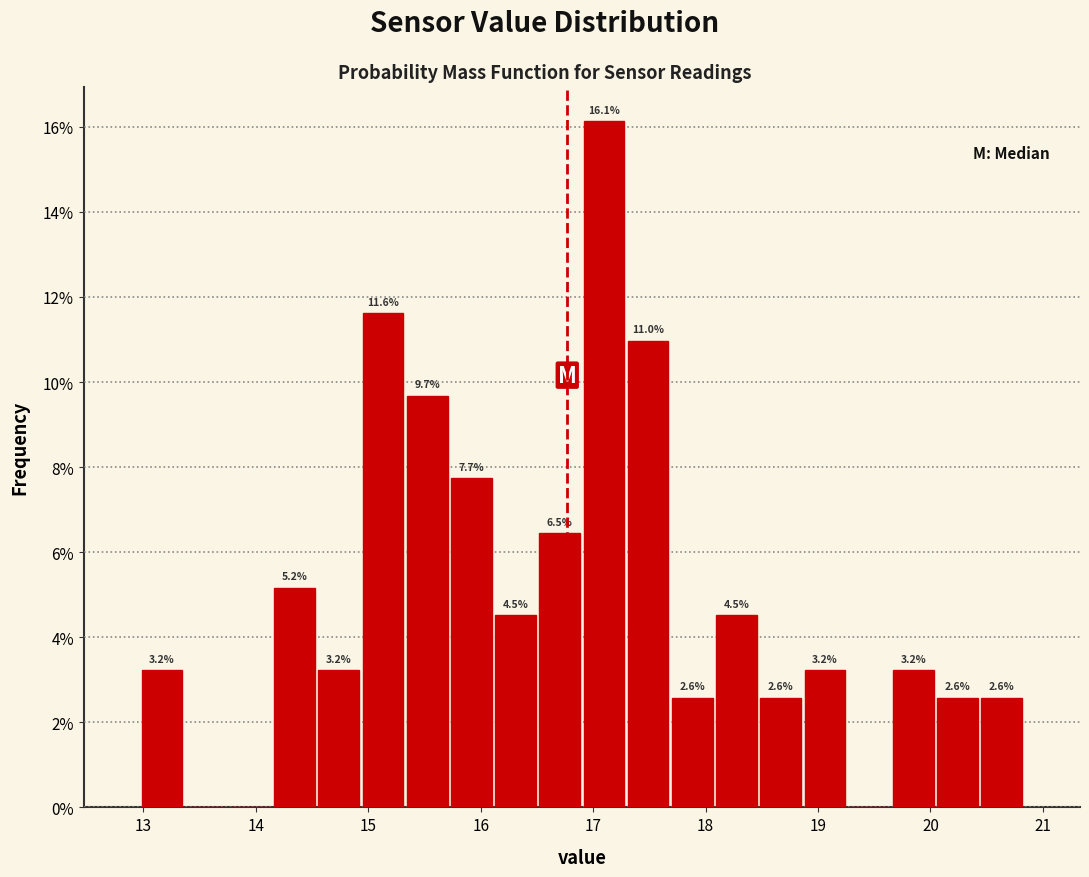

Around what value on the x-axis is the tallest bar? Give the approximate position of its centre, as read against the axis.

17.1